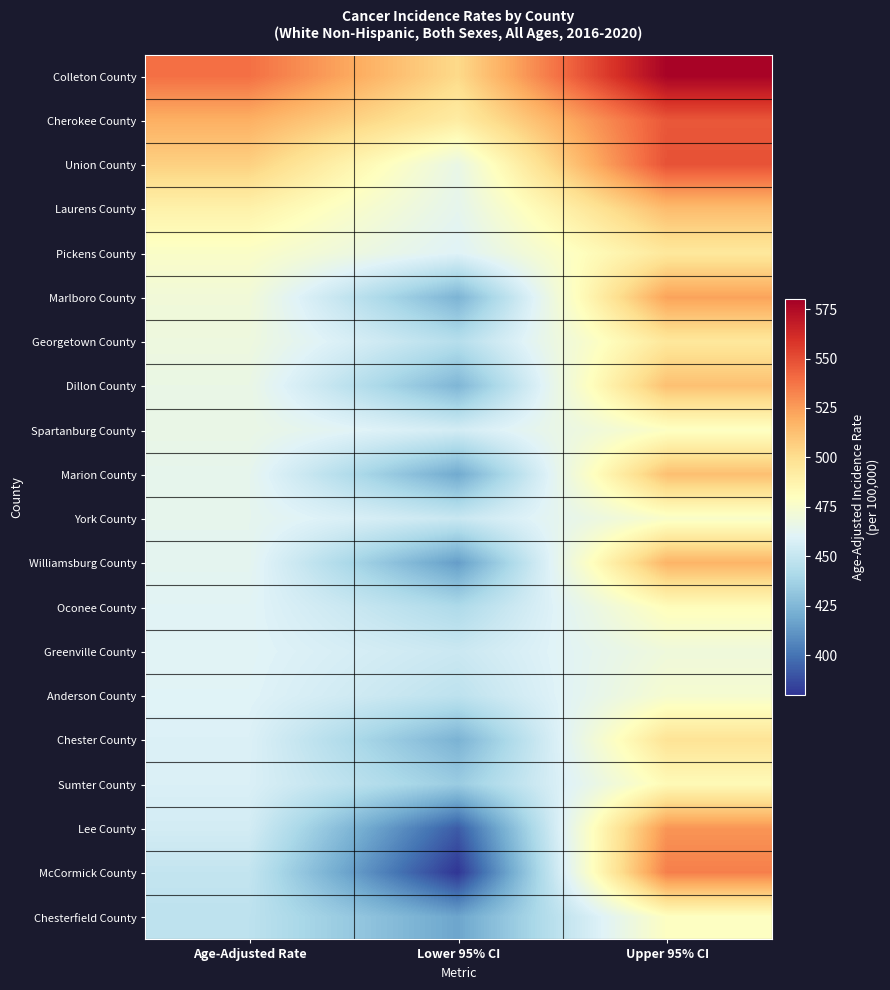

At which category is the sum across all series the highest?

Upper 95% CI